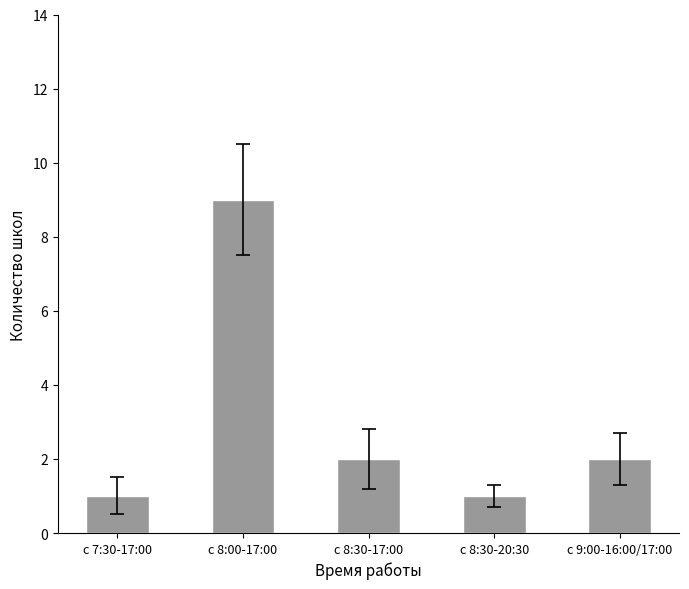

The chart shows a value of 1 at с 8:30-20:30. True or false?

True